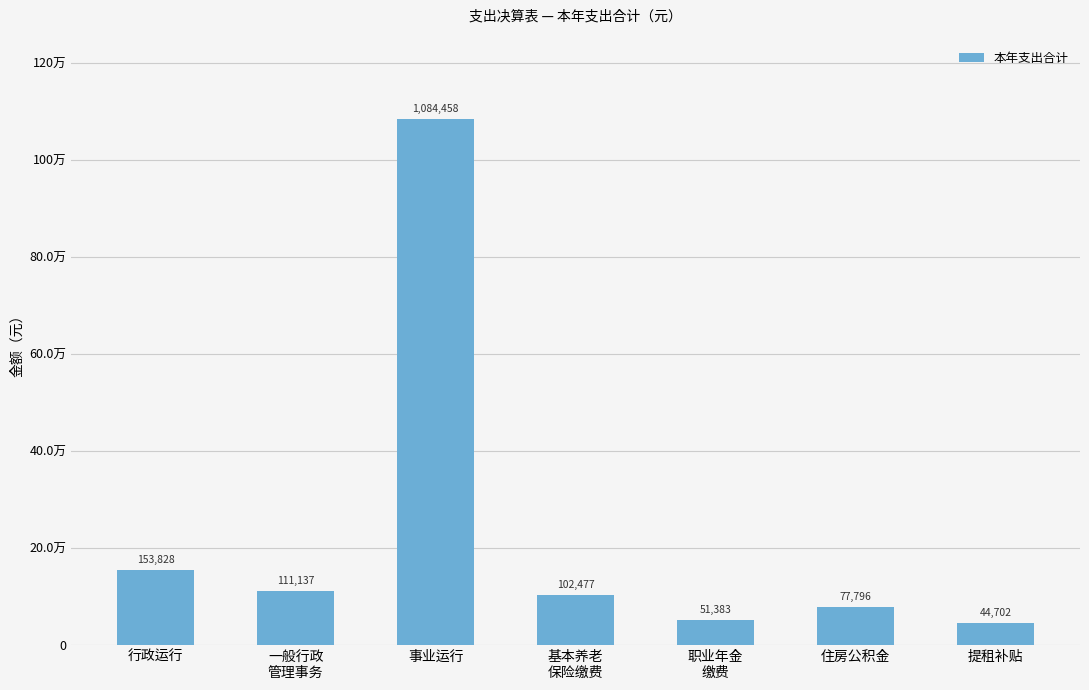

Rank the categories by value from highest to lowest.

事业运行, 行政运行, 一般行政
管理事务, 基本养老
保险缴费, 住房公积金, 职业年金
缴费, 提租补贴